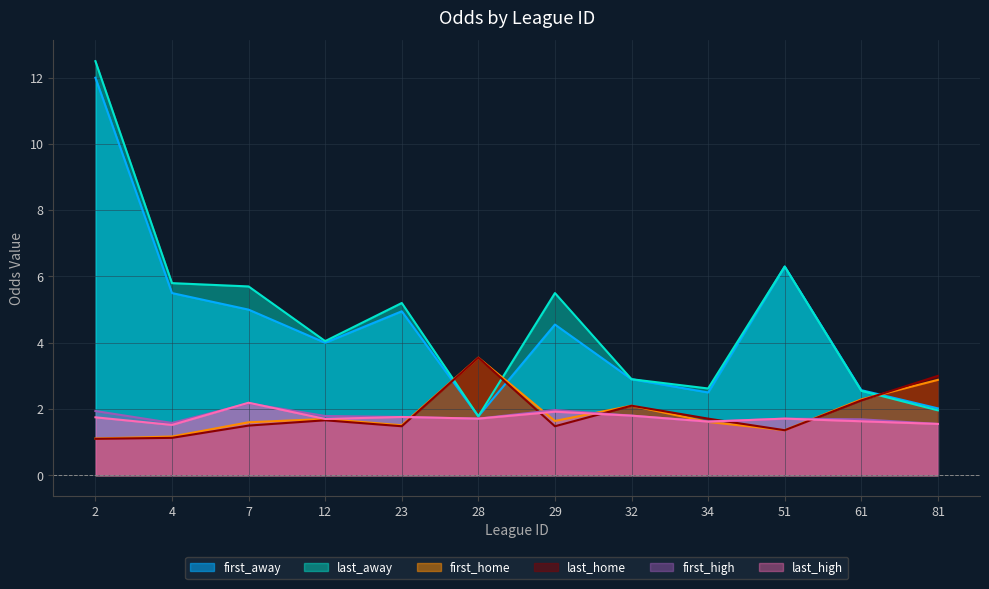

True or false: first_high and first_home cross at least once.

True